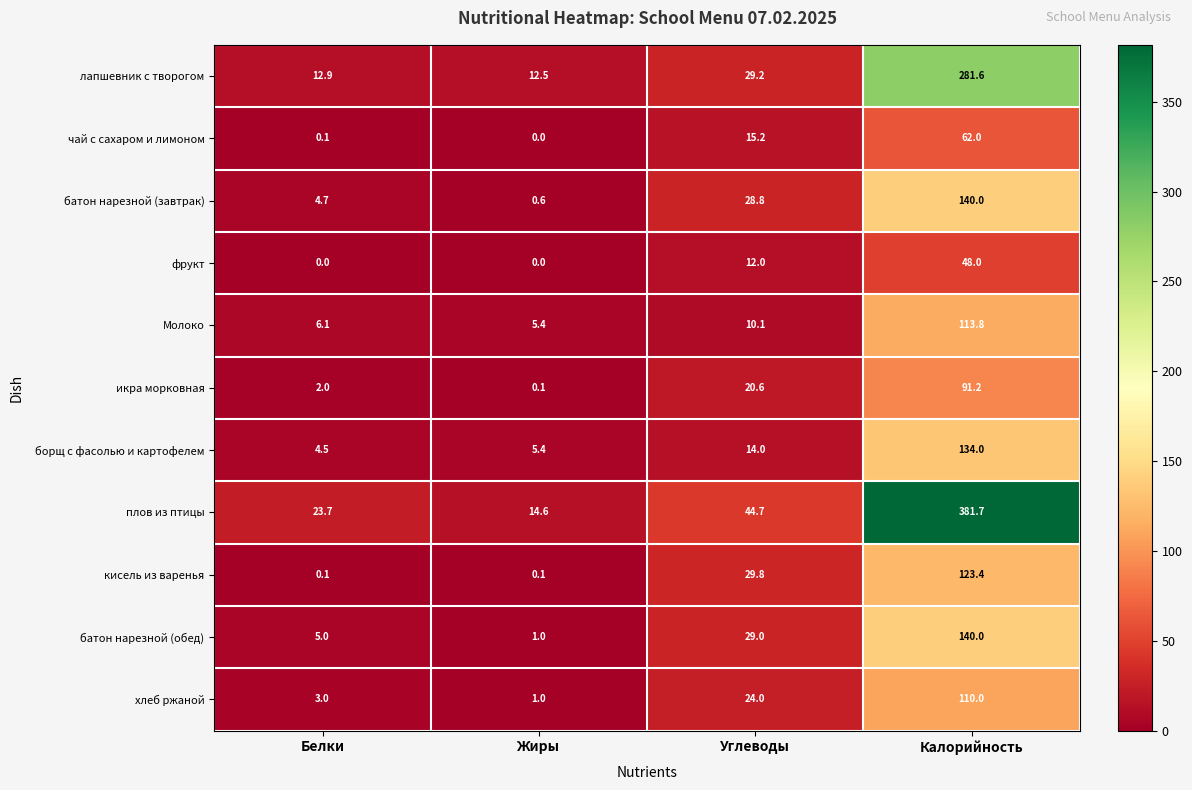

Rank the categories by батон нарезной (обед) value from highest to lowest.

Калорийность, Углеводы, Белки, Жиры